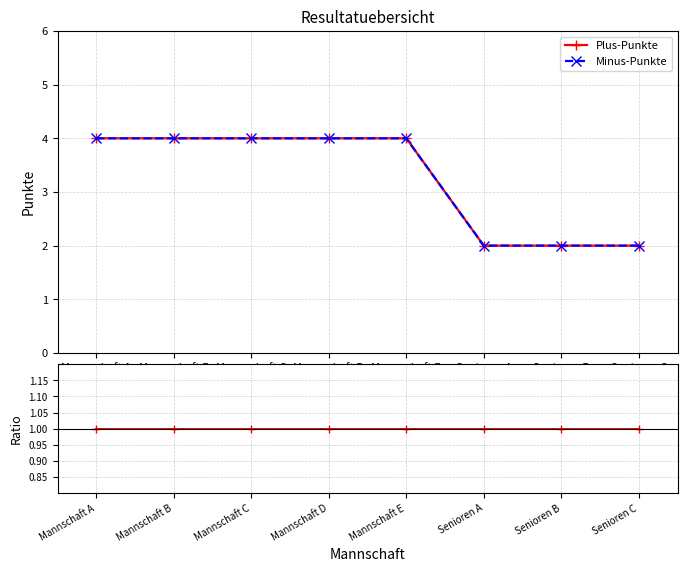

Which label corresponds to the smallest value in the chart?

Mannschaft A